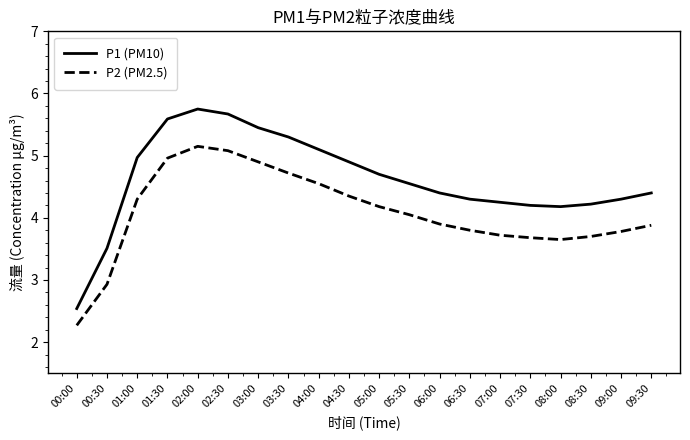

What are all the series names shown in the legend?

P1 (PM10), P2 (PM2.5)